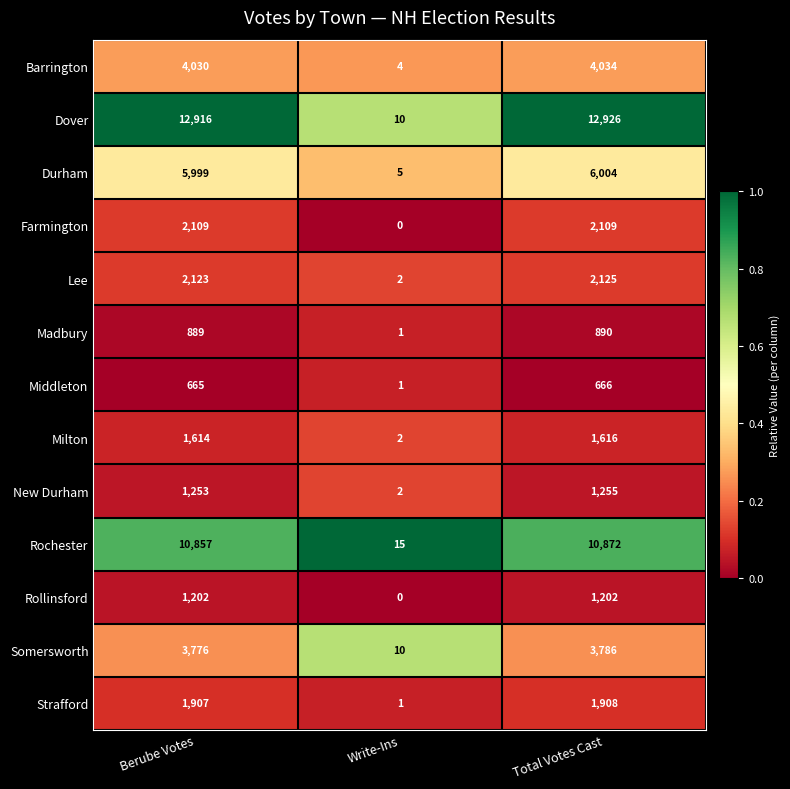

What is the difference between the maximum and minimum values in the New Durham series?

1253